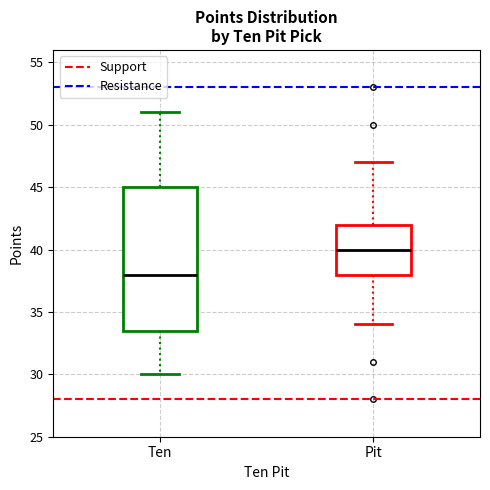

Reading left to right, transcribe this box plot: for each box, give where its median line is, the range the box spans, and where its two whiskers end, as read against the y-axis. The values are not printed on the chart, so give them approximately, as read against the axis.

Ten: median 38.0, box 33.5 to 45.0, whiskers 30.0 to 51.0
Pit: median 40.0, box 38.0 to 42.0, whiskers 34.0 to 47.0